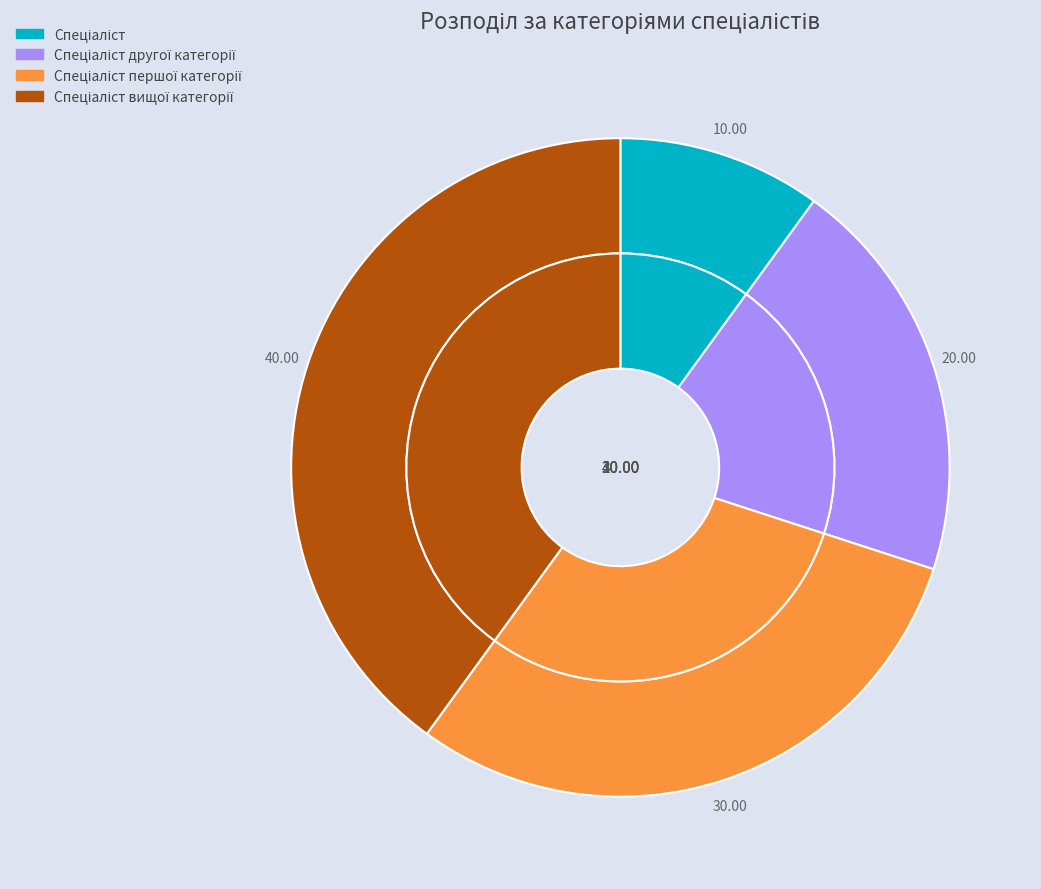

To the nearest percent, what portion does Спеціаліст вищої категорії represent?

40%